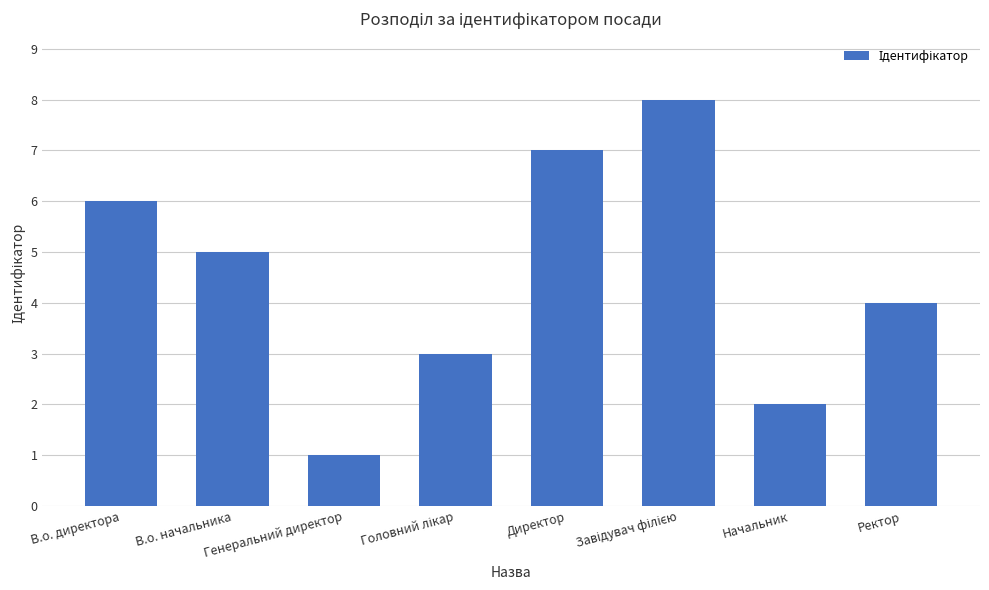

The value at Директор is 7. True or false?

True